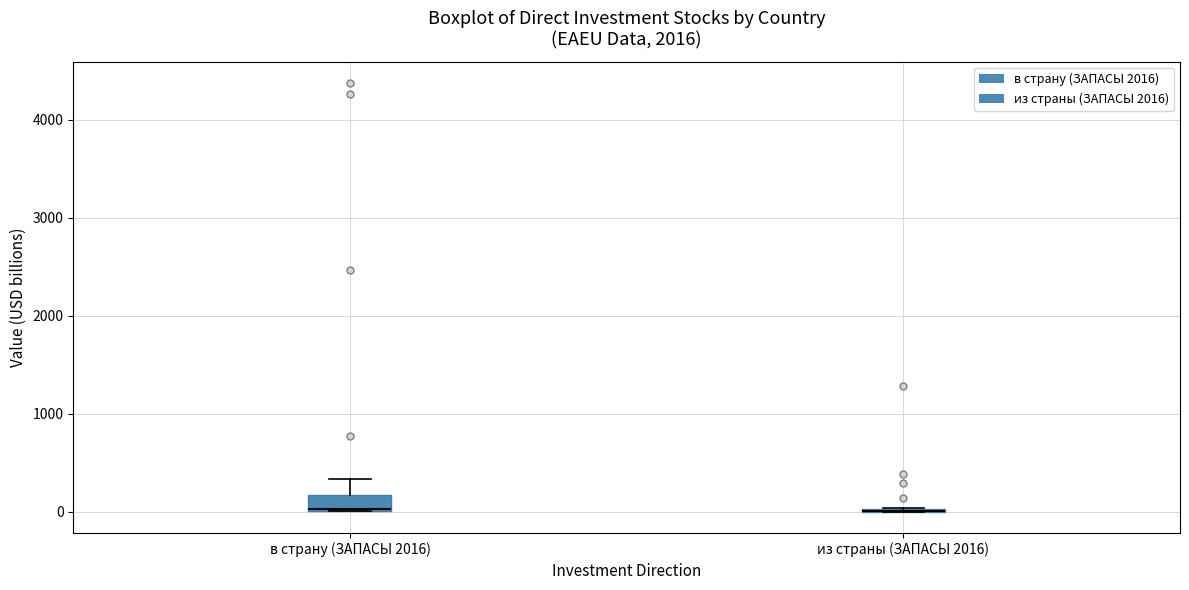

Which box is the tallest, from its lower edge to its upper edge?

в страну (ЗАПАСЫ 2016)